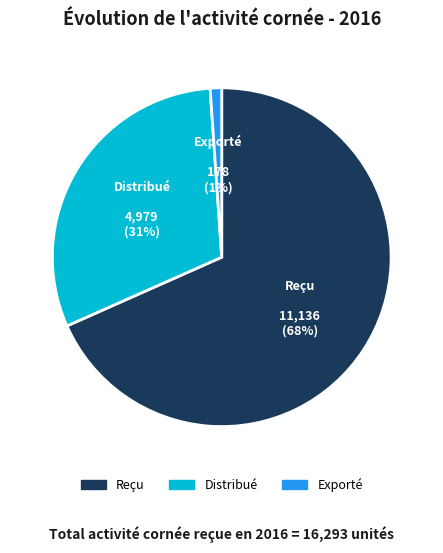

Combined, do Distribué and Exporté account for over 50%?

No